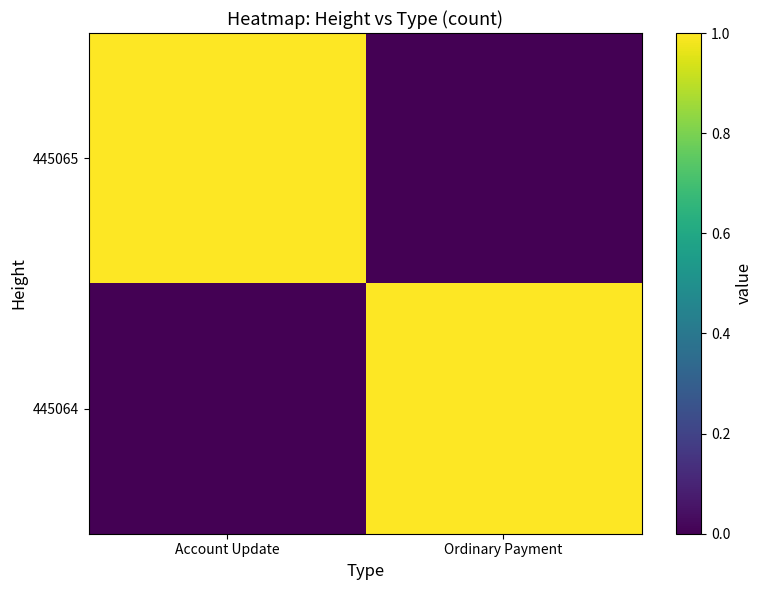

Reading left to right, list all the values displayed in this chart.

445065: Account Update=1	Ordinary Payment=0
445064: Account Update=0	Ordinary Payment=1